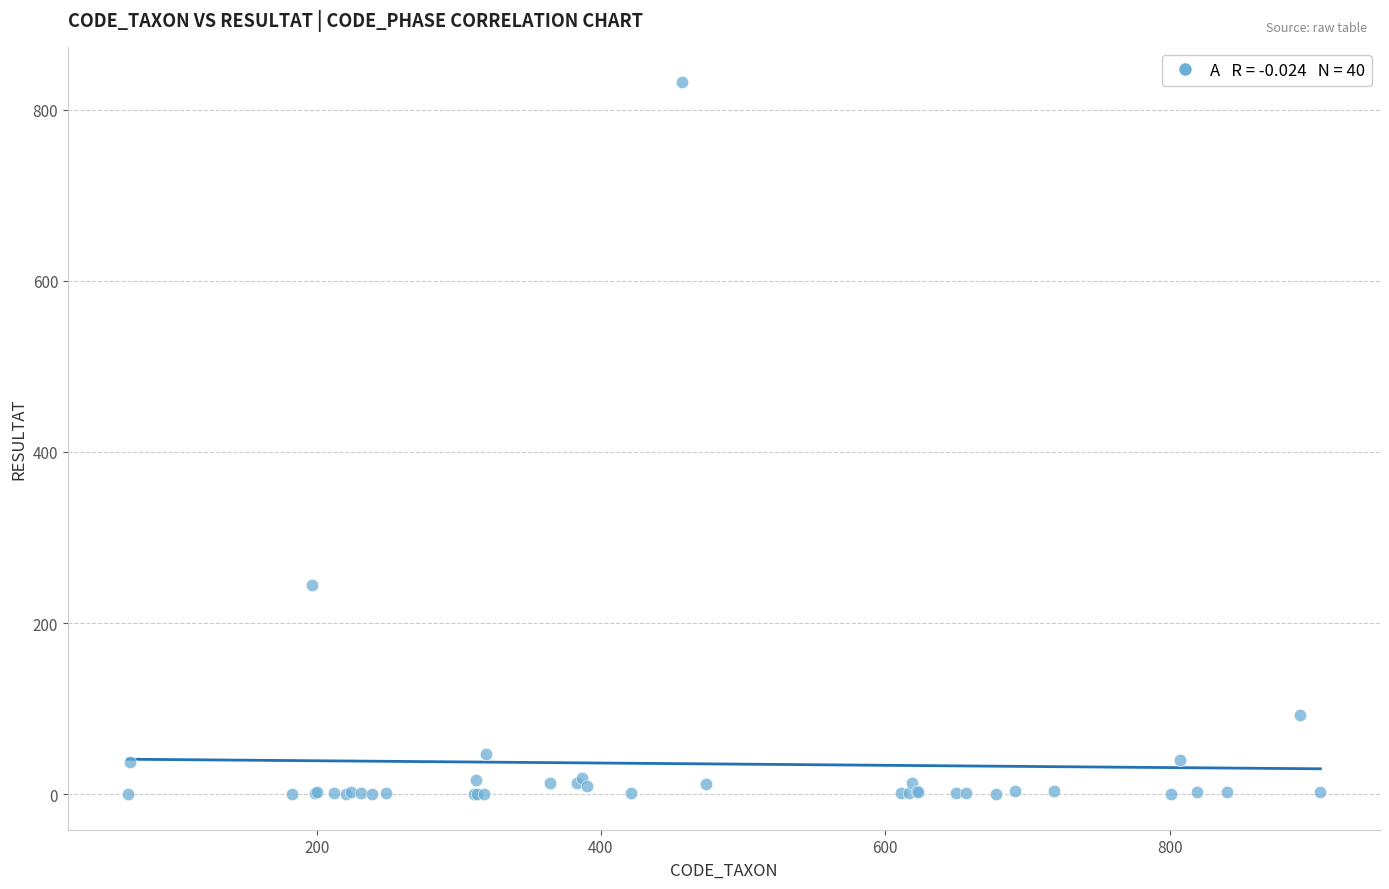

What Y value in the scatter plot is closest to 416?

244